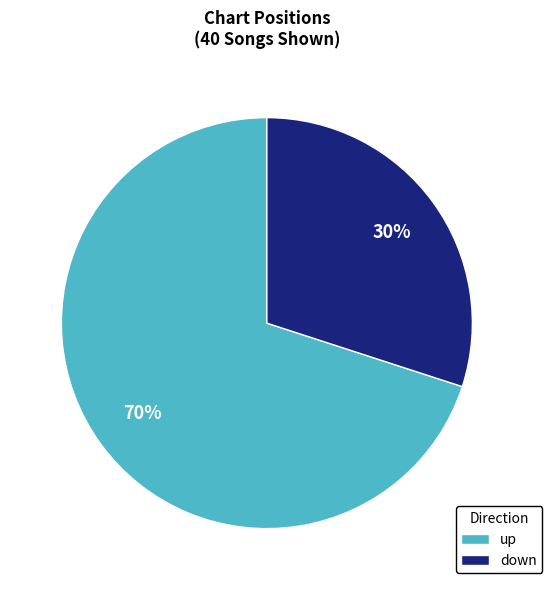

Is the sum of up and down greater than half?

Yes